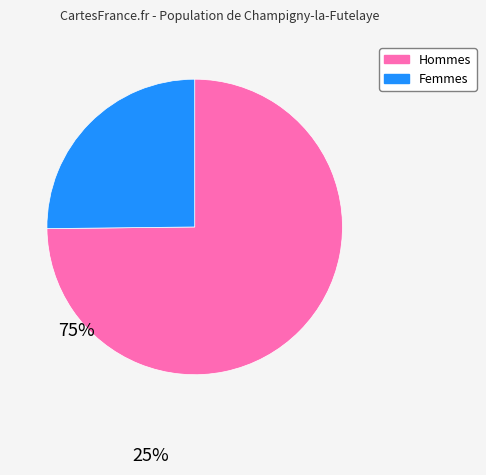

Does any single category account for the majority?

Yes